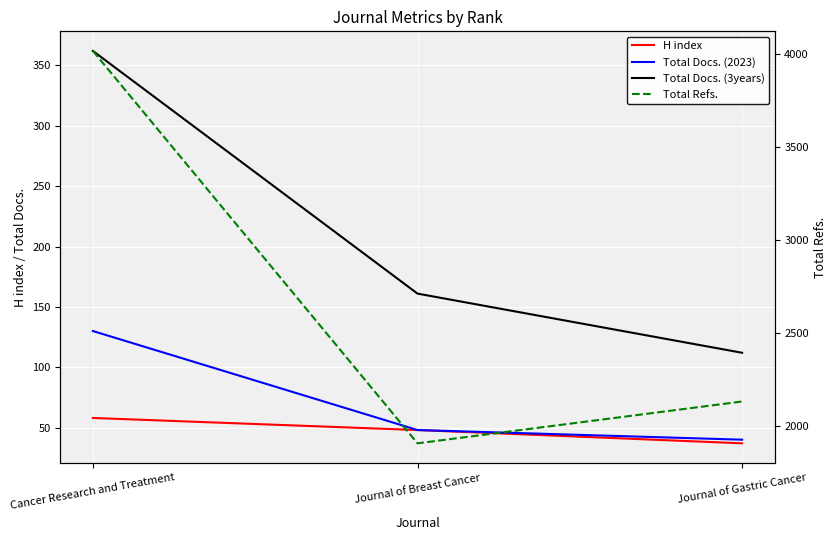

How many data points does each series have?

3